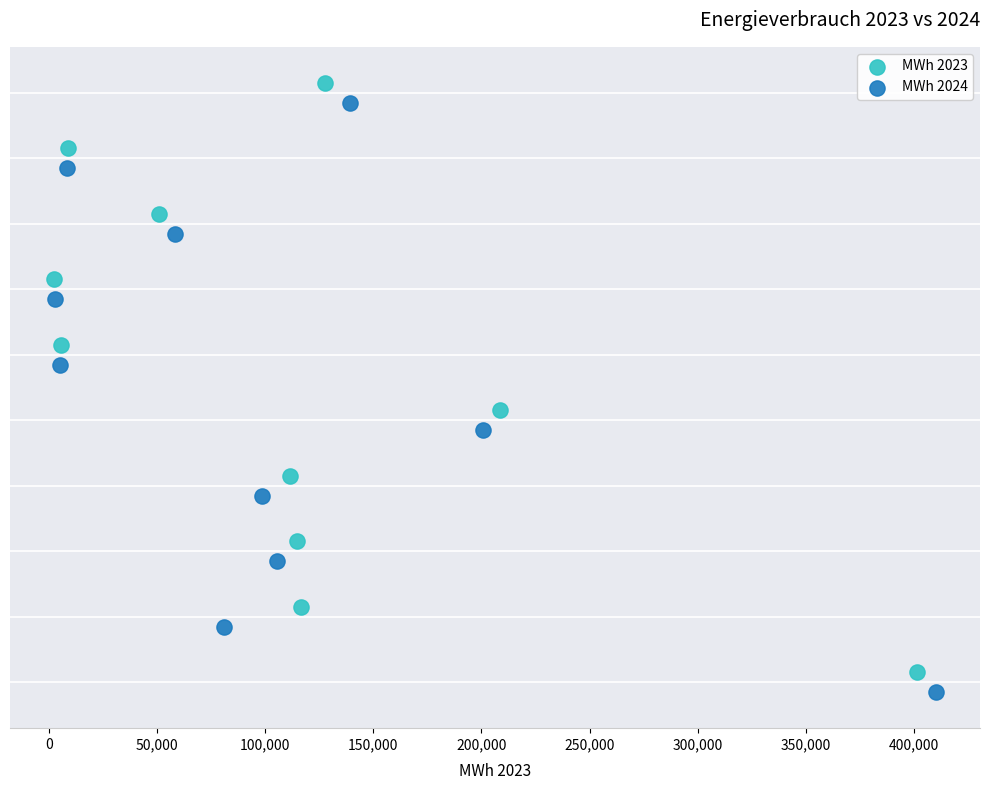

Which series contains the lowest Y value?

MWh 2024